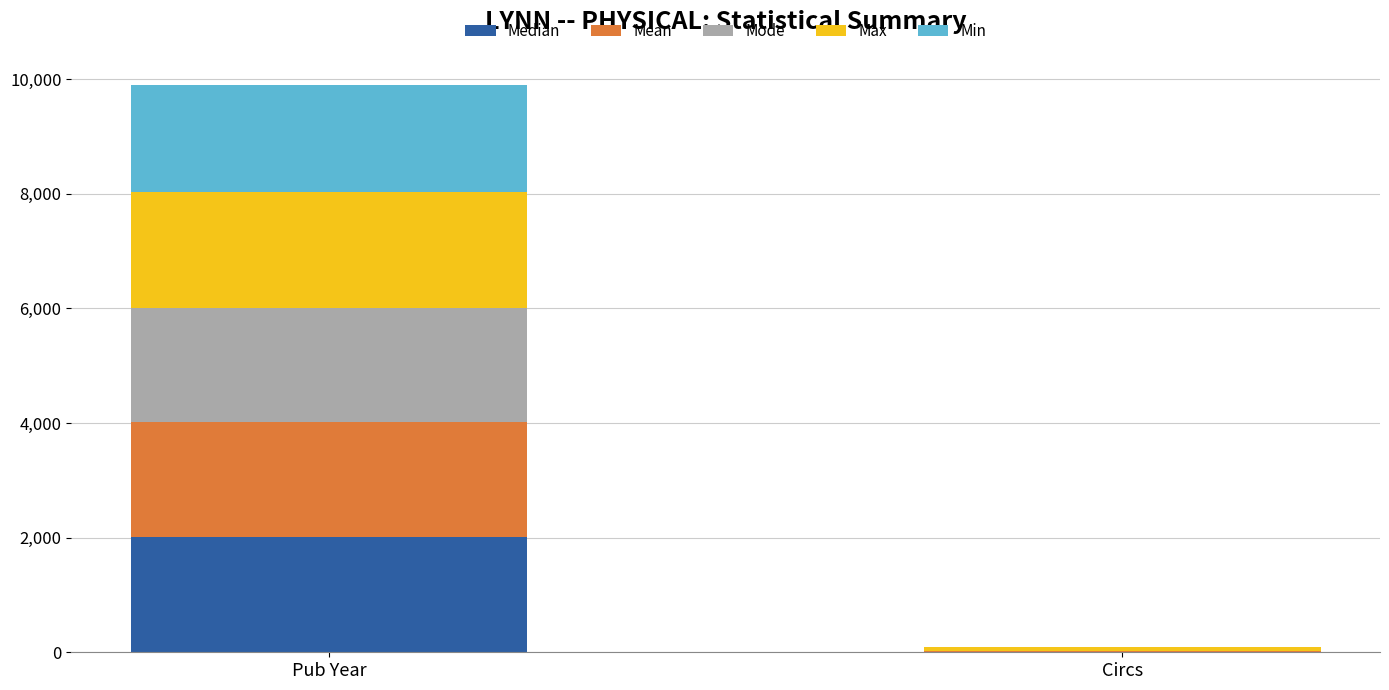

At which label does Median reach its peak?

Pub Year